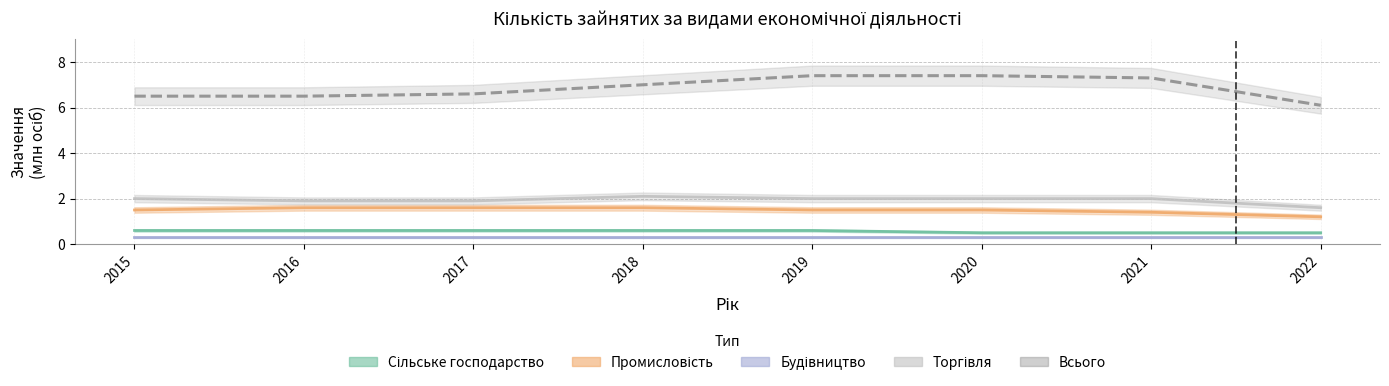

At which category is the sum across all series the highest?

2019